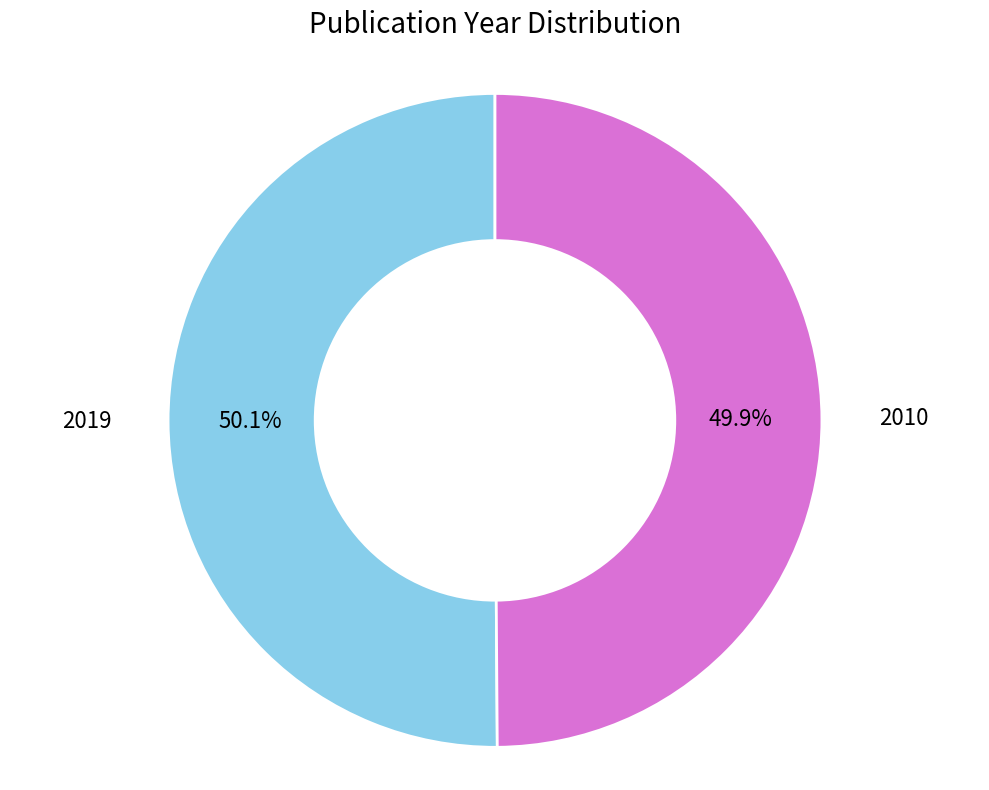

What percentage is the 2010 slice, to the nearest percent?

50%